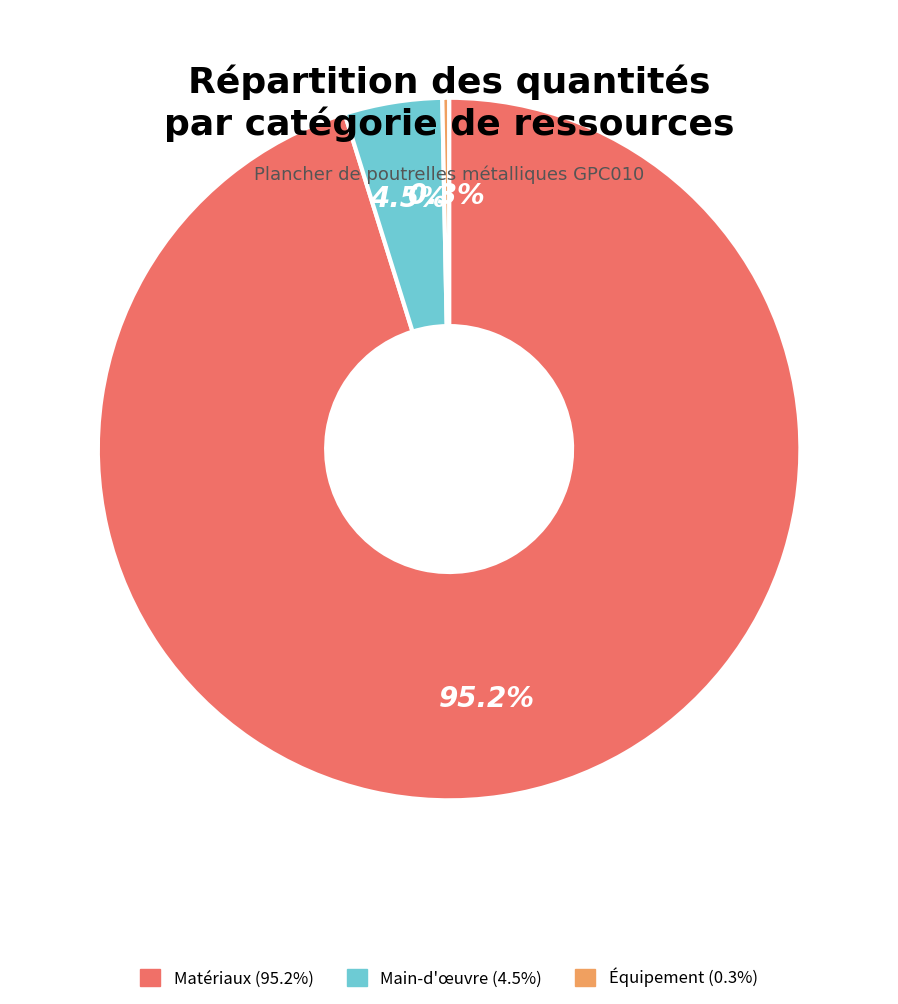

Is there any slice that represents more than half of the pie?

Yes